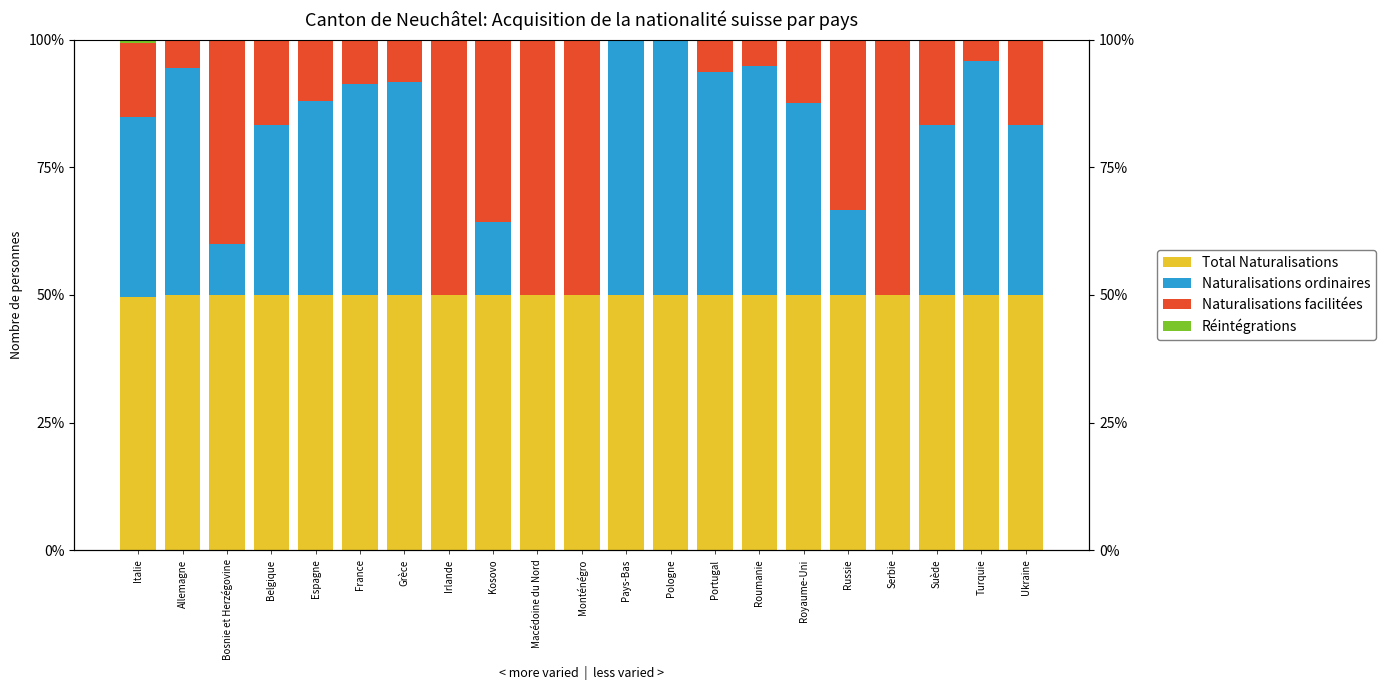

What is the label of the 1st bar from the right?

Ukraine